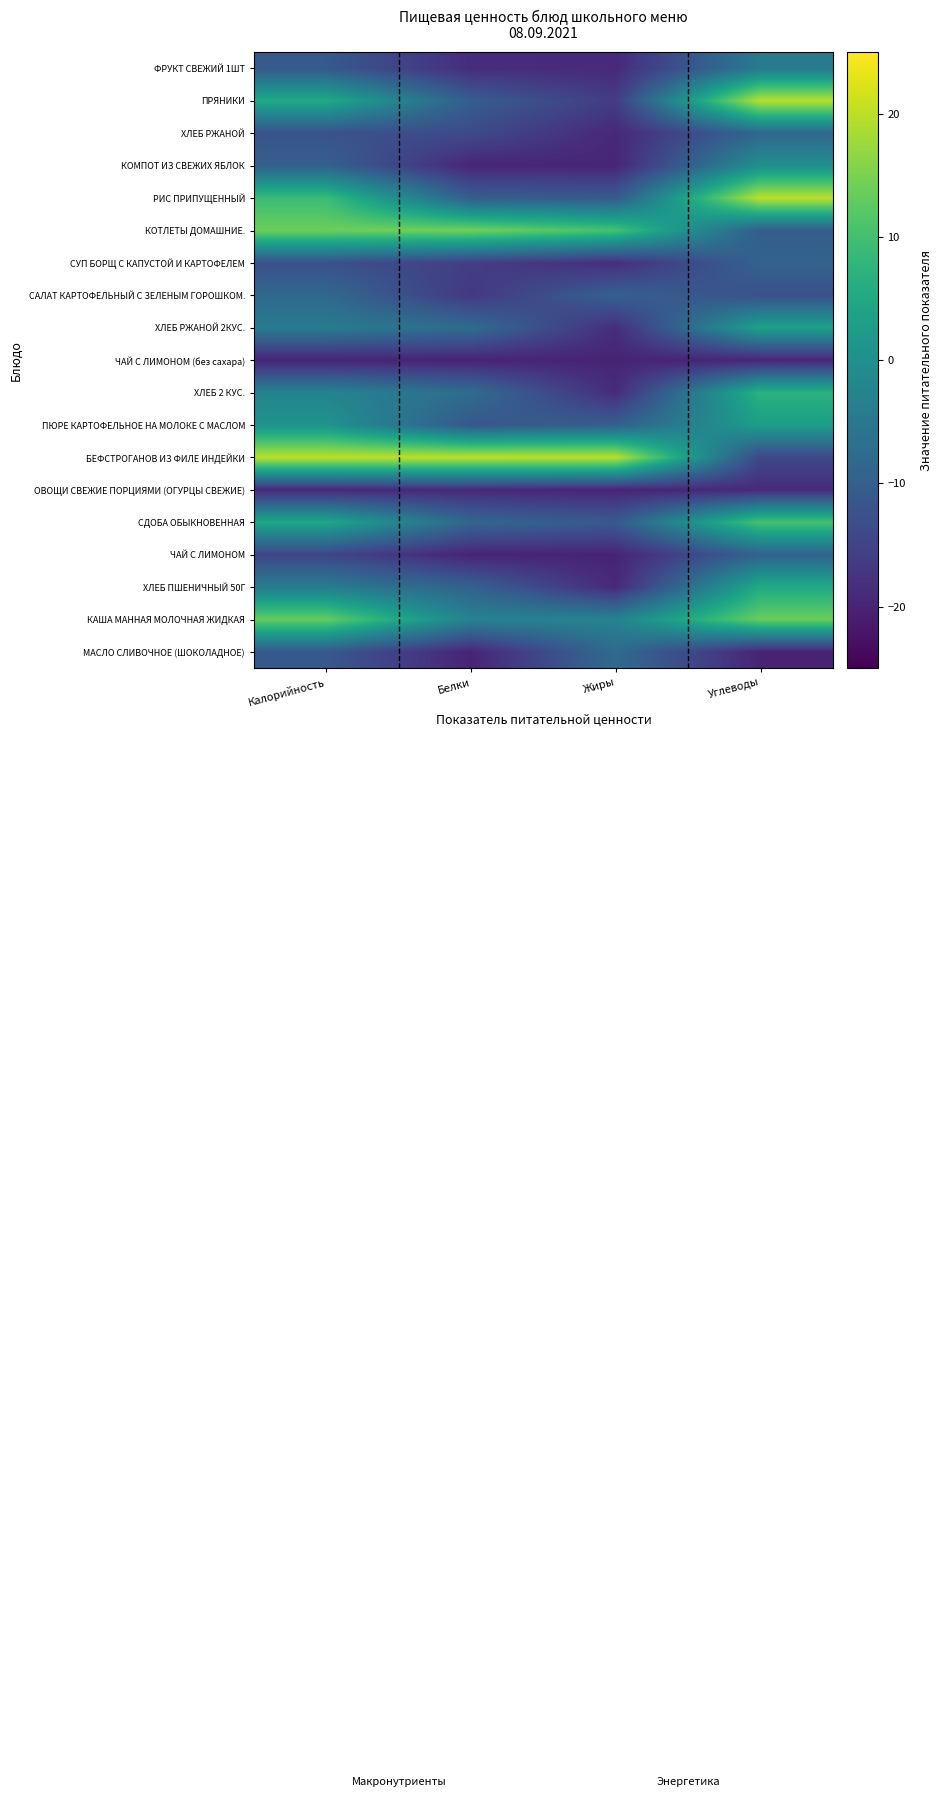

Reading left to right, extract all data points from this chart.

МАСЛО СЛИВОЧНОЕ (ШОКОЛАДНОЕ): Калорийность=-11.2	Белки=-20.0	Жиры=-7.7	Углеводы=-20.0
КАША МАННАЯ МОЛОЧНАЯ ЖИДКАЯ: Калорийность=13.3	Белки=-2.9	Жиры=-2.7	Углеводы=13.6
ХЛЕБ ПШЕНИЧНЫЙ 50Г: Калорийность=-4.1	Белки=-9.4	Жиры=-19.2	Углеводы=5.4
ЧАЙ С ЛИМОНОМ: Калорийность=-14.5	Белки=-20.0	Жиры=-20.0	Углеводы=-9.3
СДОБА ОБЫКНОВЕННАЯ: Калорийность=4.6	Белки=-8.5	Жиры=-10.9	Углеводы=10.4
ОВОЩИ СВЕЖИЕ ПОРЦИЯМИ (ОГУРЦЫ СВЕЖИЕ): Калорийность=-19.3	Белки=-19.0	Жиры=-19.9	Углеводы=-18.9
БЕФСТРОГАНОВ ИЗ ФИЛЕ ИНДЕЙКИ: Калорийность=20.0	Белки=20.0	Жиры=20.0	Углеводы=-14.1
ПЮРЕ КАРТОФЕЛЬНОЕ НА МОЛОКЕ С МАСЛОМ: Калорийность=0.8	Белки=-11.3	Жиры=-9.9	Углеводы=2.9
ХЛЕБ 2 КУС.: Калорийность=-2.6	Белки=-7.3	Жиры=-18.8	Углеводы=7.0
ЧАЙ С ЛИМОНОМ (без сахара): Калорийность=-20.0	Белки=-20.0	Жиры=-20.0	Углеводы=-19.8
ХЛЕБ РЖАНОЙ 2КУС.: Калорийность=-4.4	Белки=-7.4	Жиры=-18.6	Углеводы=3.5
САЛАТ КАРТОФЕЛЬНЫЙ С ЗЕЛЕНЫМ ГОРОШКОМ.: Калорийность=-8.0	Белки=-16.7	Жиры=-9.5	Углеводы=-12.6
СУП БОРЩ С КАПУСТОЙ И КАРТОФЕЛЕМ: Калорийность=-12.6	Белки=-15.8	Жиры=-18.5	Углеводы=-9.2
КОТЛЕТЫ ДОМАШНИЕ.: Калорийность=13.9	Белки=14.3	Жиры=10.4	Углеводы=-10.3
РИС ПРИПУЩЕННЫЙ: Калорийность=9.3	Белки=-10.2	Жиры=-10.8	Углеводы=20.0
КОМПОТ ИЗ СВЕЖИХ ЯБЛОК: Калорийность=-9.6	Белки=-19.8	Жиры=-19.7	Углеводы=-0.2
ХЛЕБ РЖАНОЙ: Калорийность=-12.3	Белки=-13.8	Жиры=-19.3	Углеводы=-8.3
ПРЯНИКИ: Калорийность=5.3	Белки=-10.2	Жиры=-16.1	Углеводы=19.7
ФРУКТ СВЕЖИЙ 1ШТ: Калорийность=-11.1	Белки=-18.5	Жиры=-19.0	Углеводы=-4.6